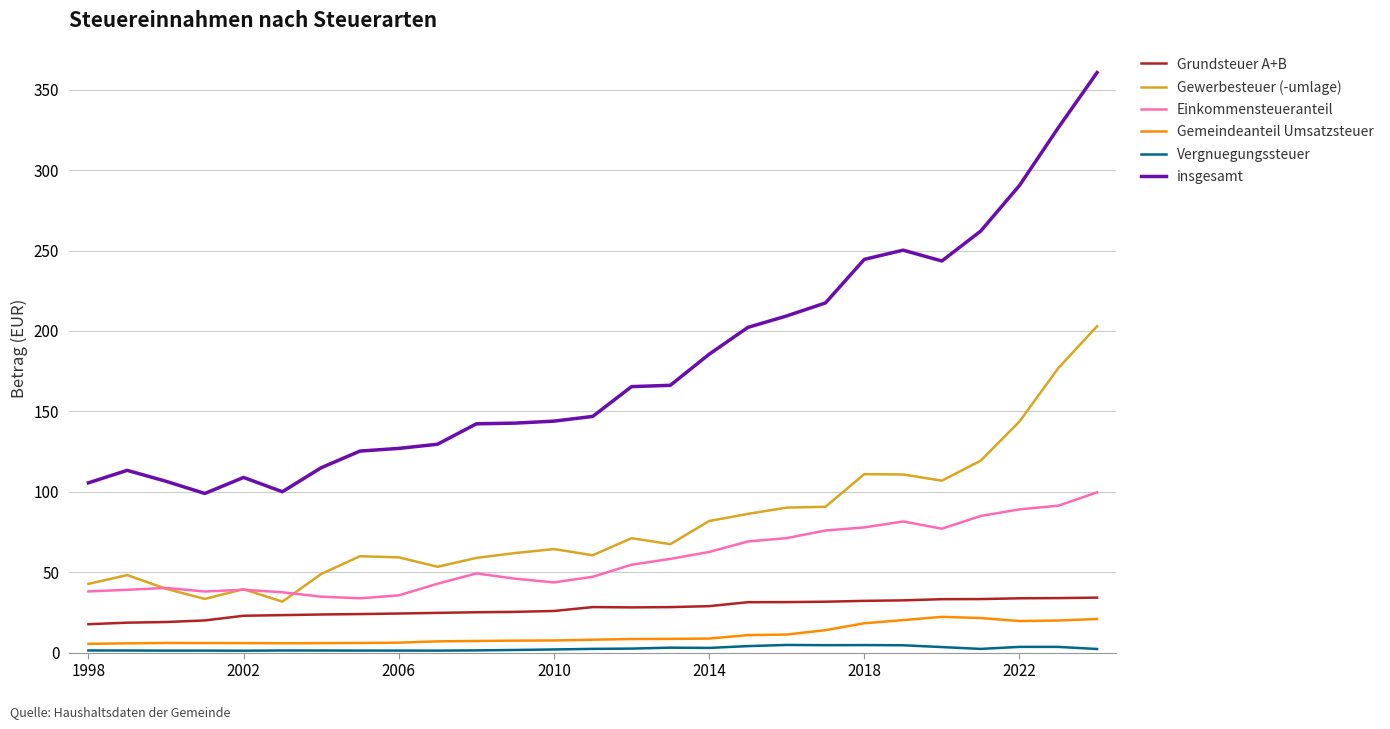

What are all the series names shown in the legend?

Grundsteuer A+B, Gewerbesteuer (-umlage), Einkommensteueranteil, Gemeindeanteil Umsatzsteuer, Vergnuegungssteuer, insgesamt